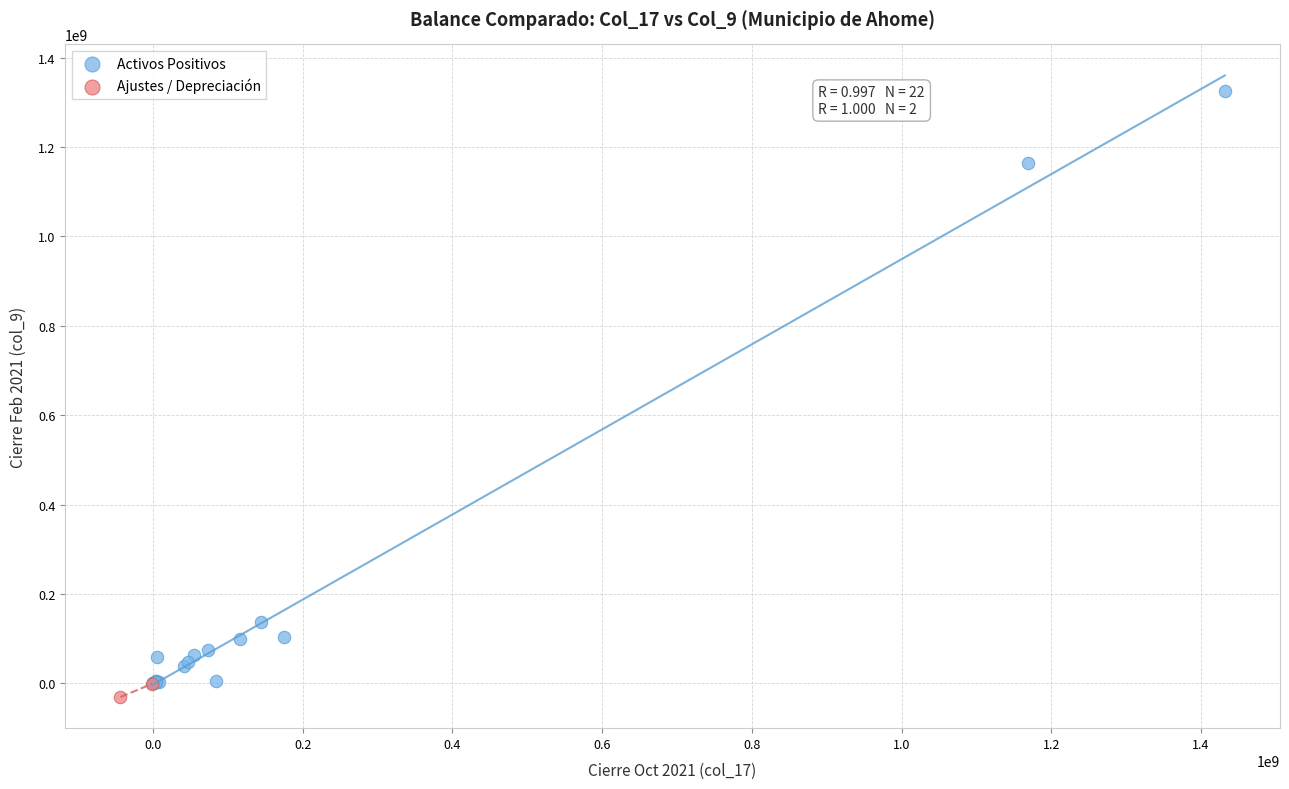

What are all the series names shown in the legend?

Activos Positivos, Ajustes / Depreciación